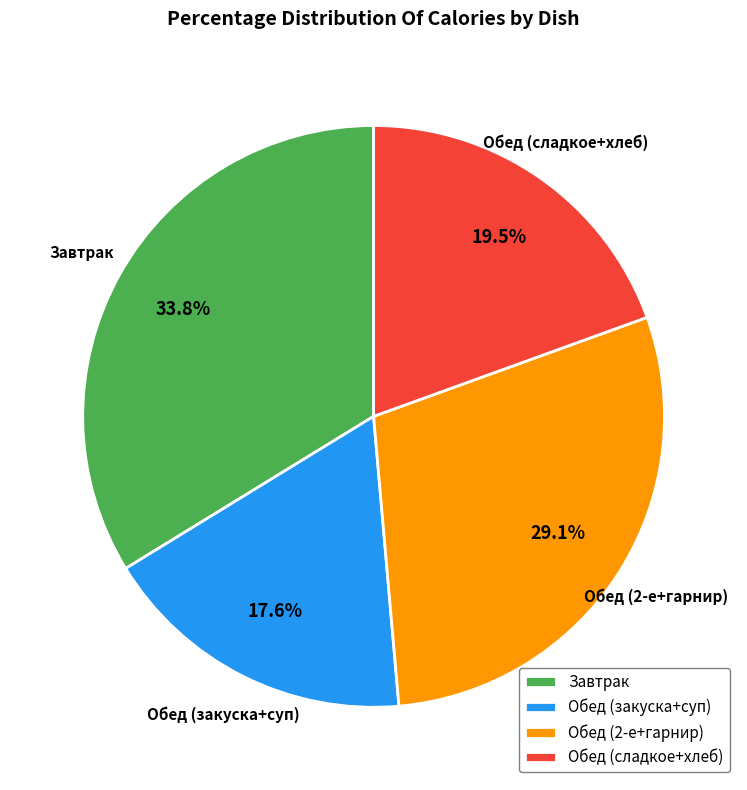

How many segments does this pie chart have?

4